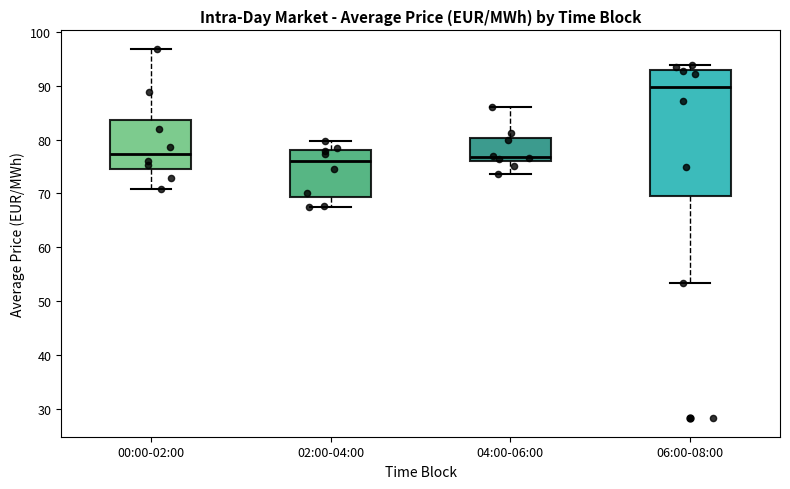

Comparing the boxes themselves (not the whiskers), which one is the tallest?

06:00-08:00